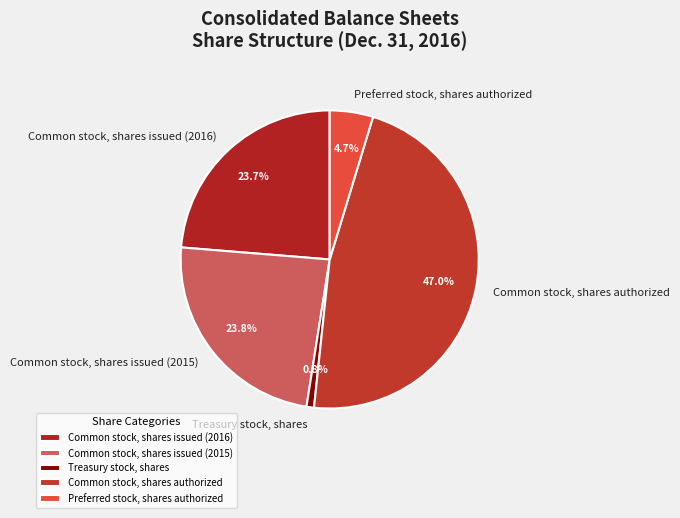

Is it true that Common stock, shares issued (2016) is 16% of the pie?

False